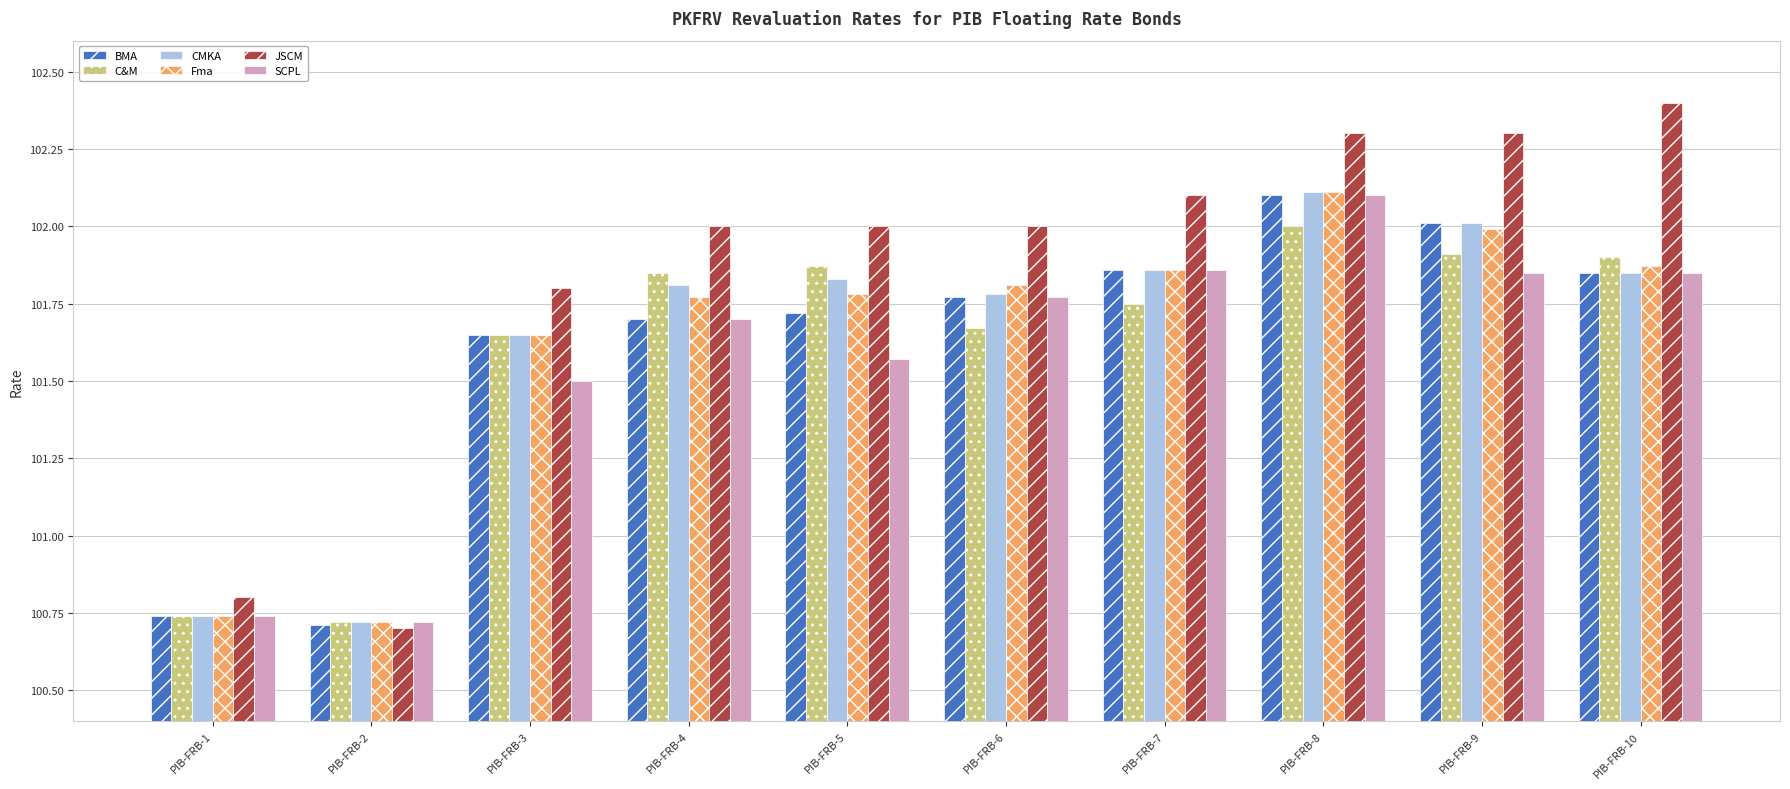

At which label does SCPL reach its minimum?

PIB-FRB-2